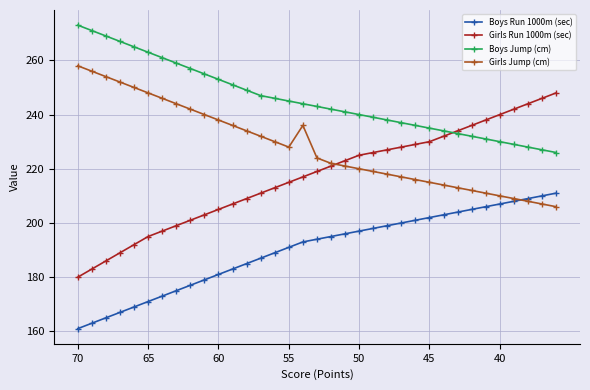

What is the minimum value shown in the chart?

161